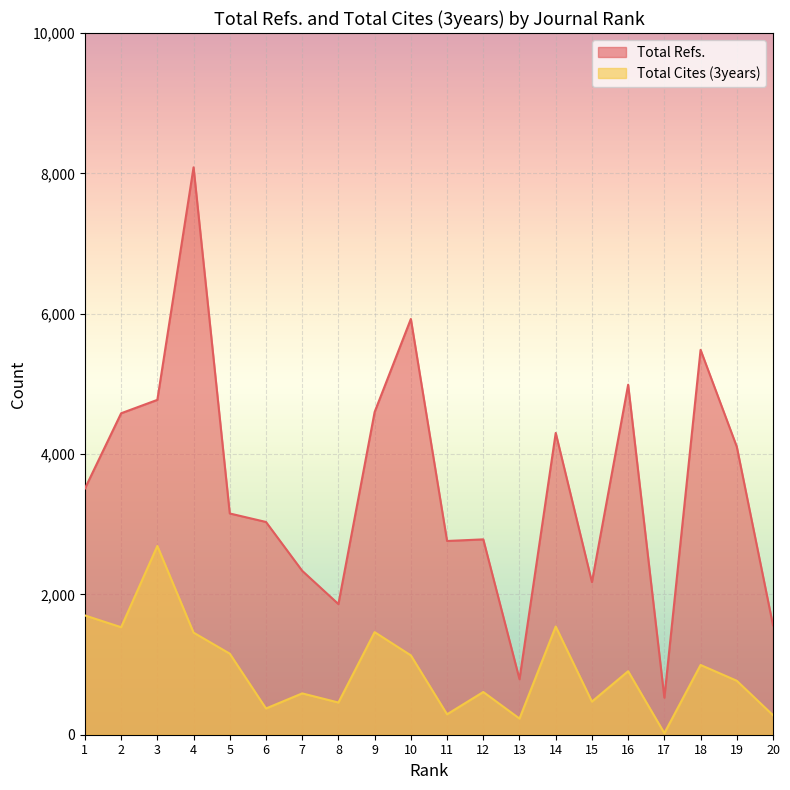

Is the value of Total Cites (3years) at 9 greater than the value of Total Refs. at 12?

No